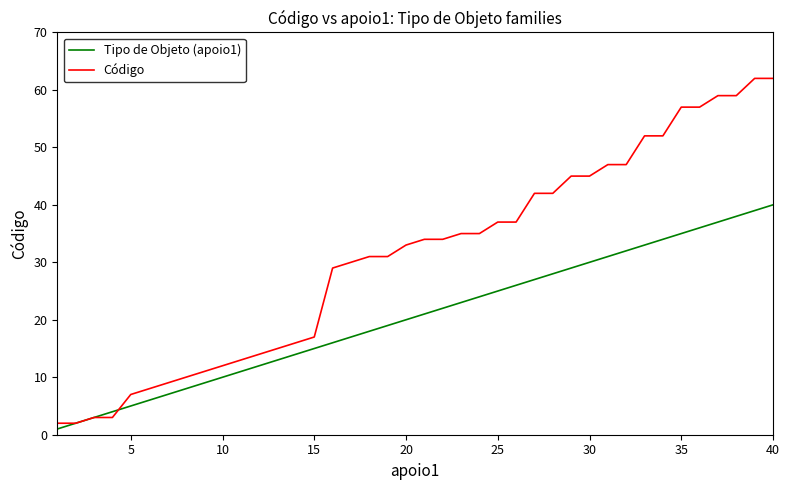

Which series has the largest total across all categories?

Código